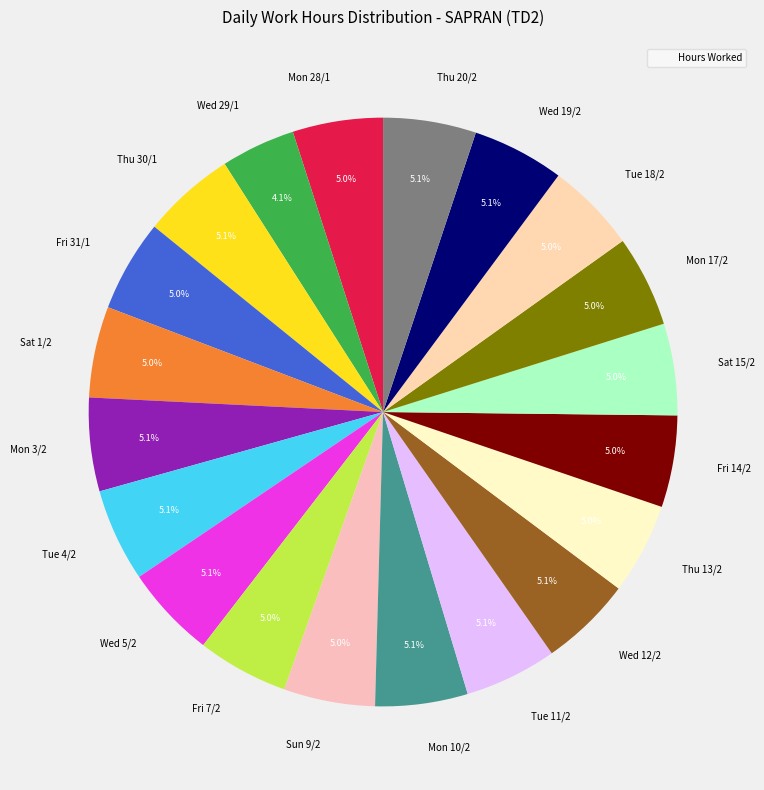

True or false: Fri 7/2 accounts for 14% of the total.

False